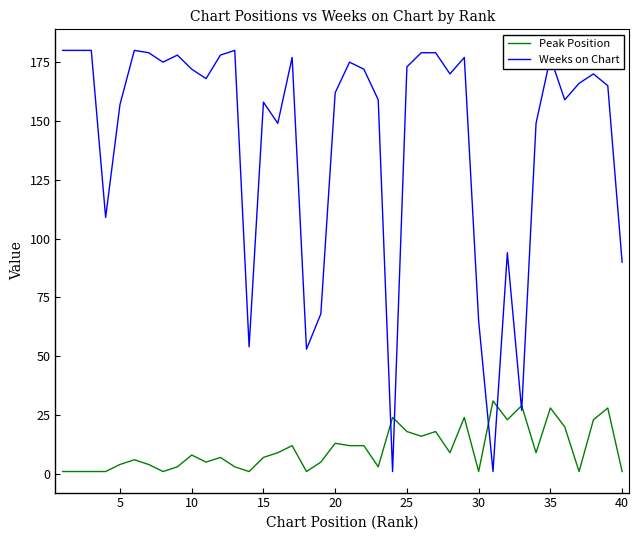

Which series has the largest range (max minus min)?

Weeks on Chart